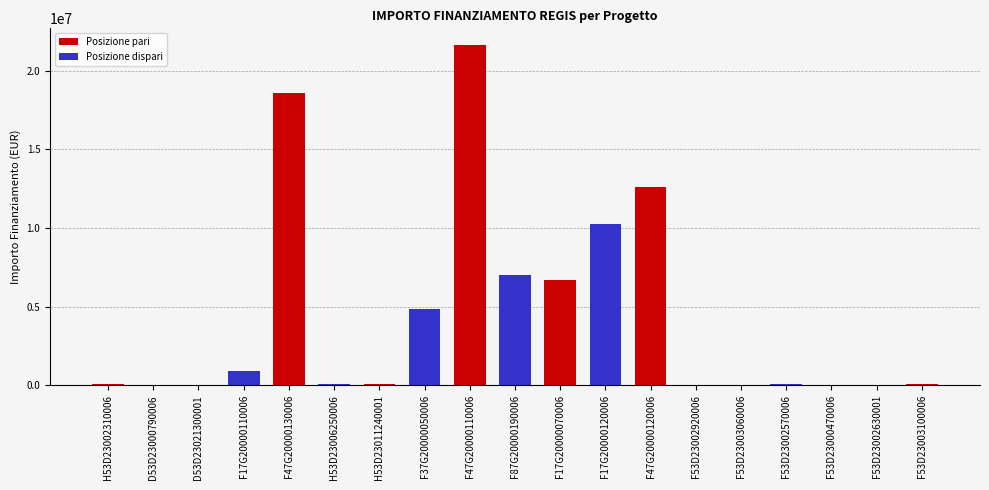

Which category has the highest value across all series?

F47G20000110006